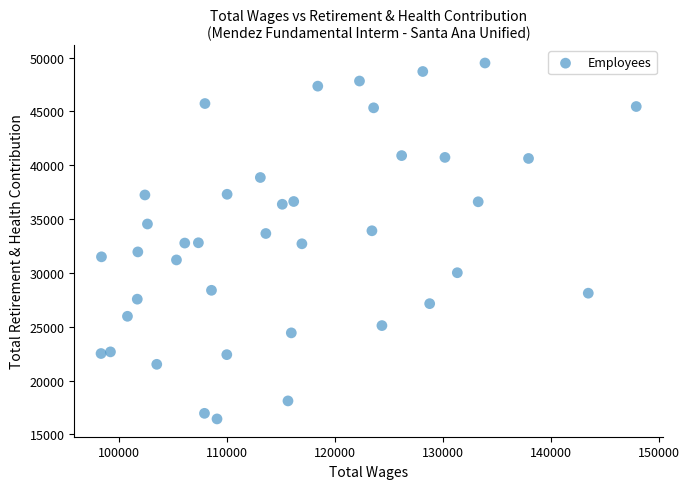

What is the range of X values (max minus min)?

49578